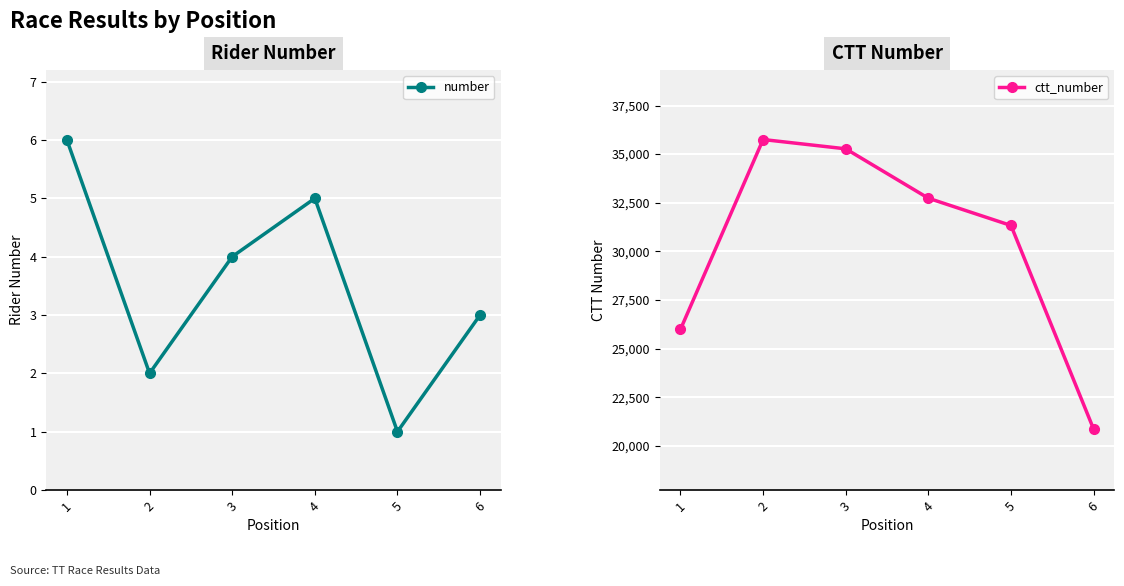

True or false: number and ctt_number cross at least once.

False